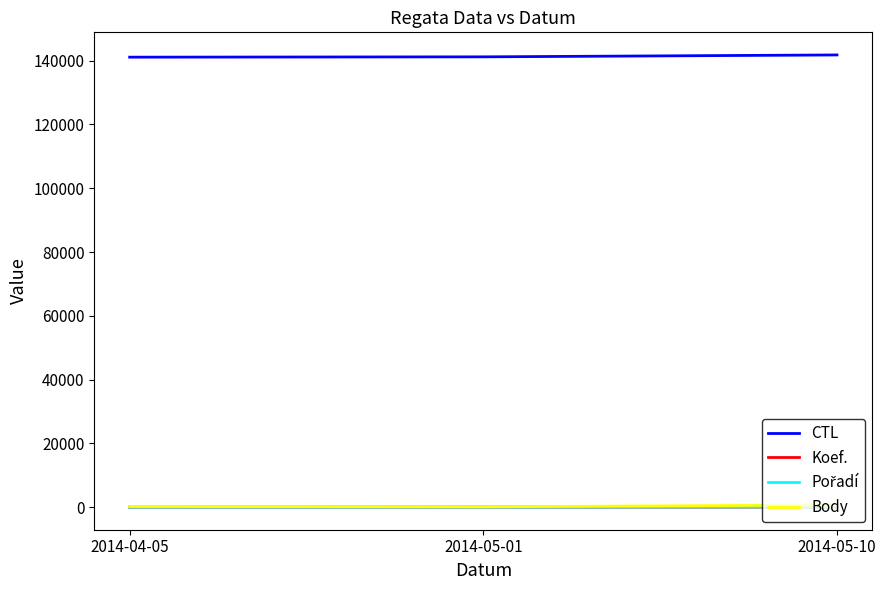

What is the lowest value of the CTL series?

141104